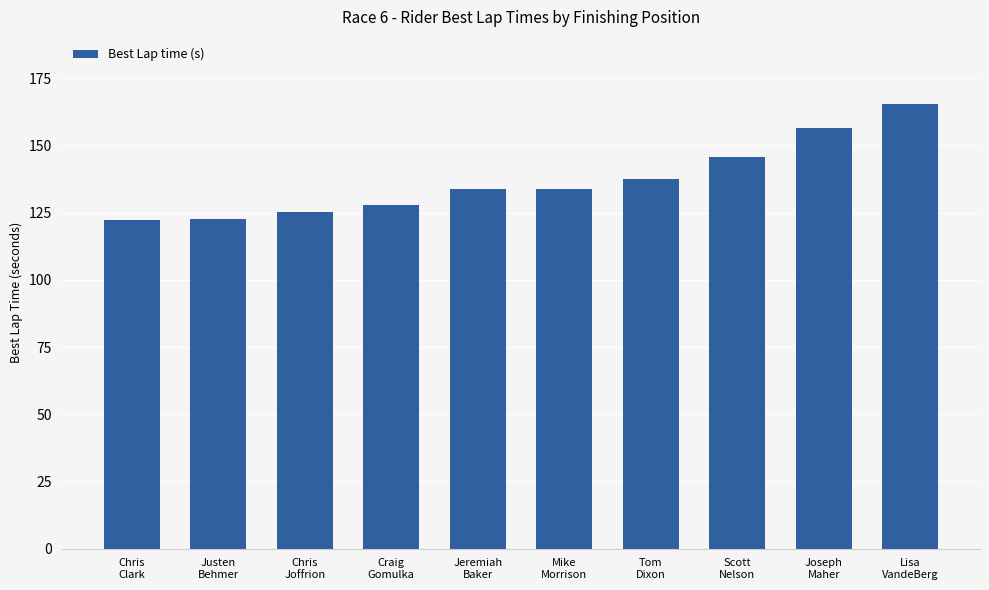

The chart shows a value of 72.4 at Joseph
Maher. True or false?

False